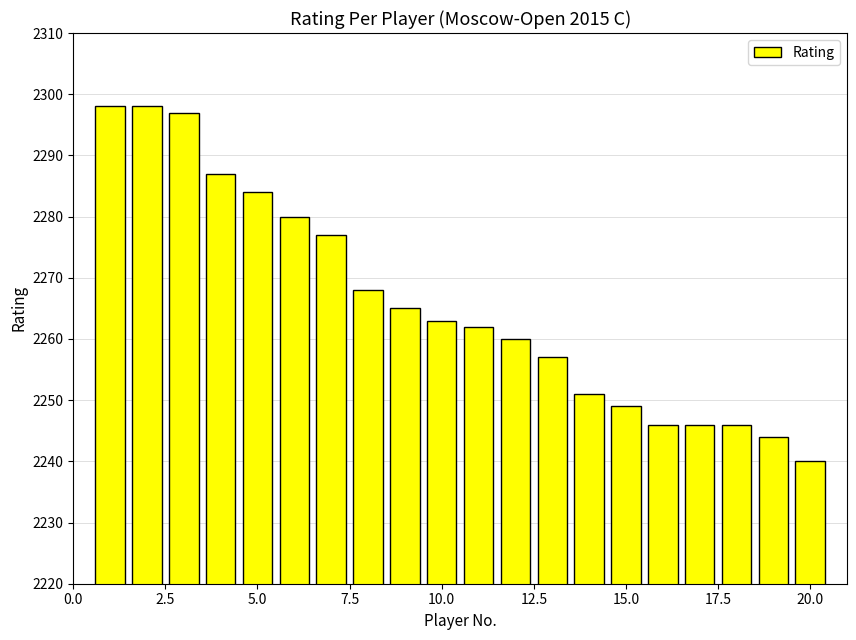

Reading left to right, list all the values displayed in this chart.

2298	2298	2297	2287	2284	2280	2277	2268	2265	2263	2262	2260	2257	2251	2249	2246	2246	2246	2244	2240